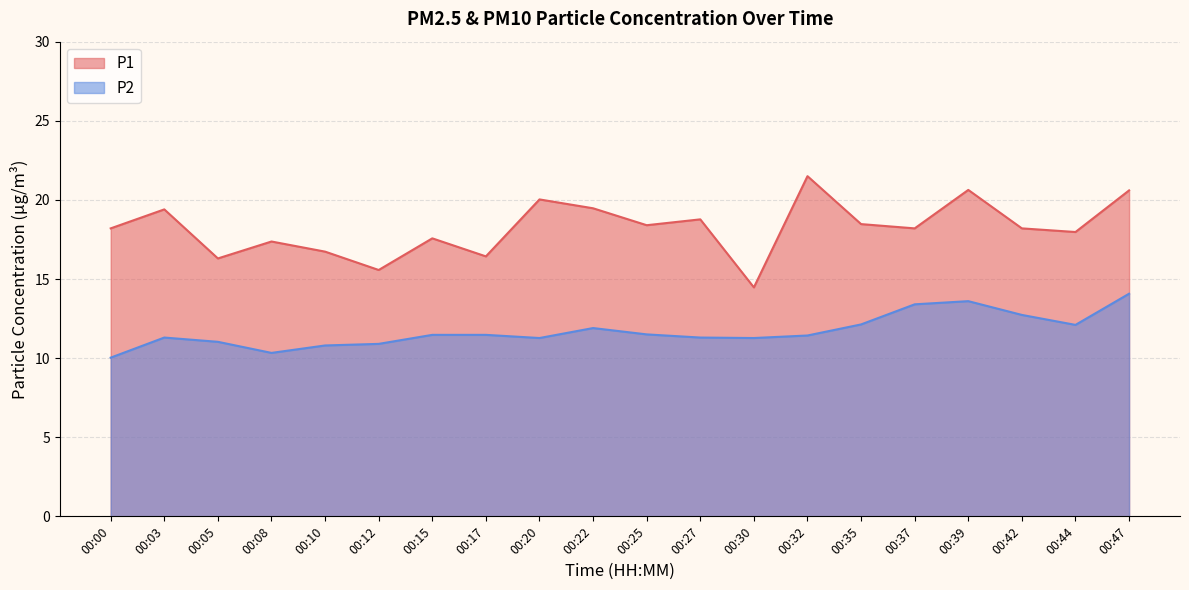

At which category does P1 reach its first local valley?

00:05